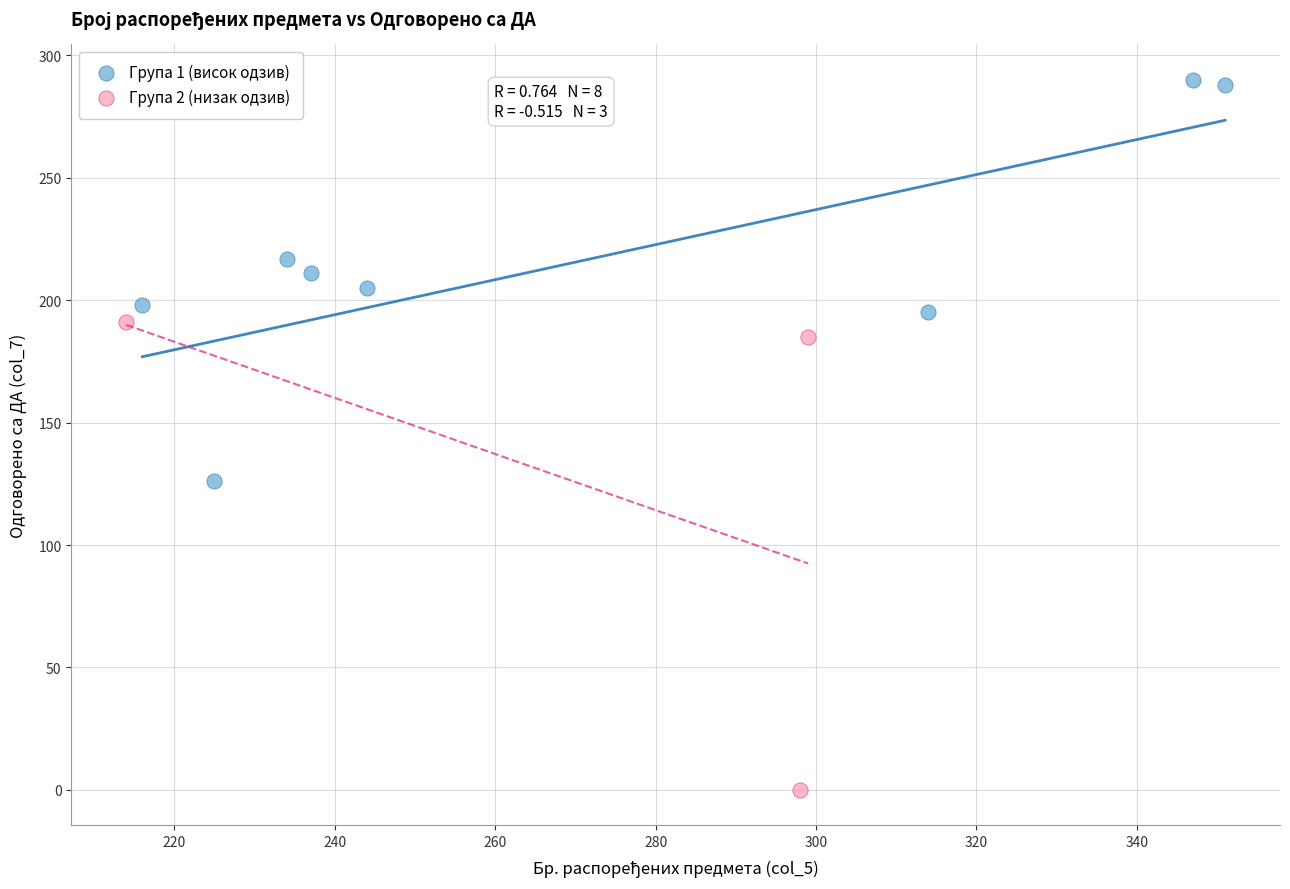

Which series contains the lowest Y value?

Група 2 (низак одзив)